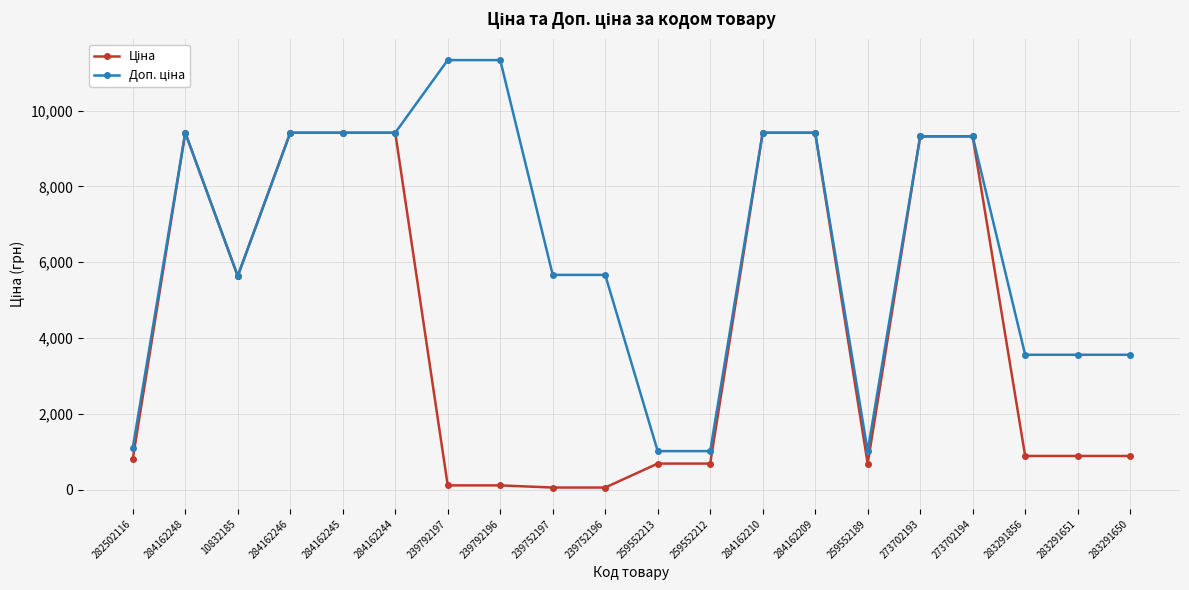

At how many categories does at least one series exceed 1824?

16